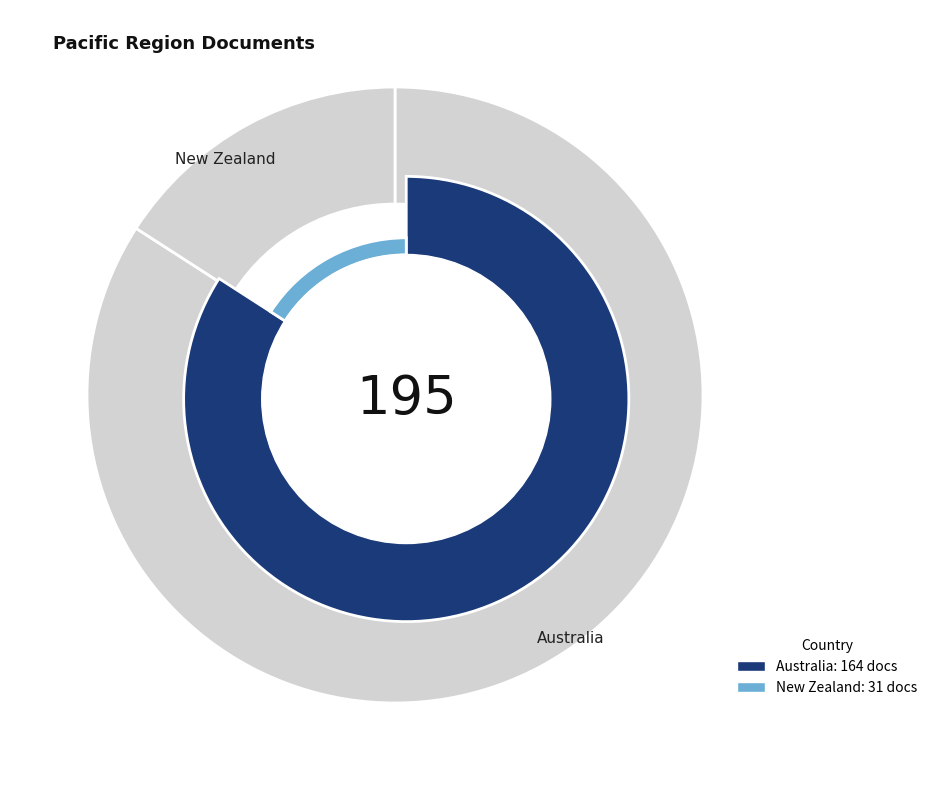

The New Zealand slice represents 6% of the pie. True or false?

False